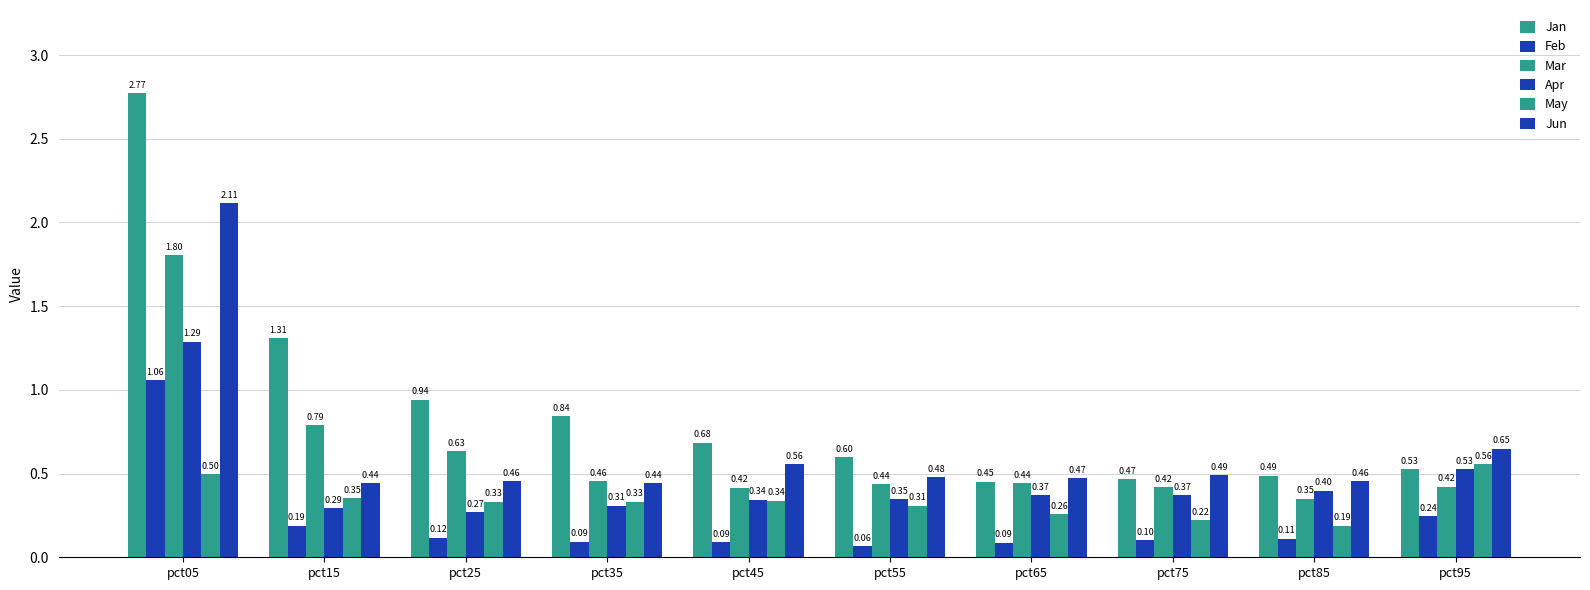

How many groups of bars are there?

10